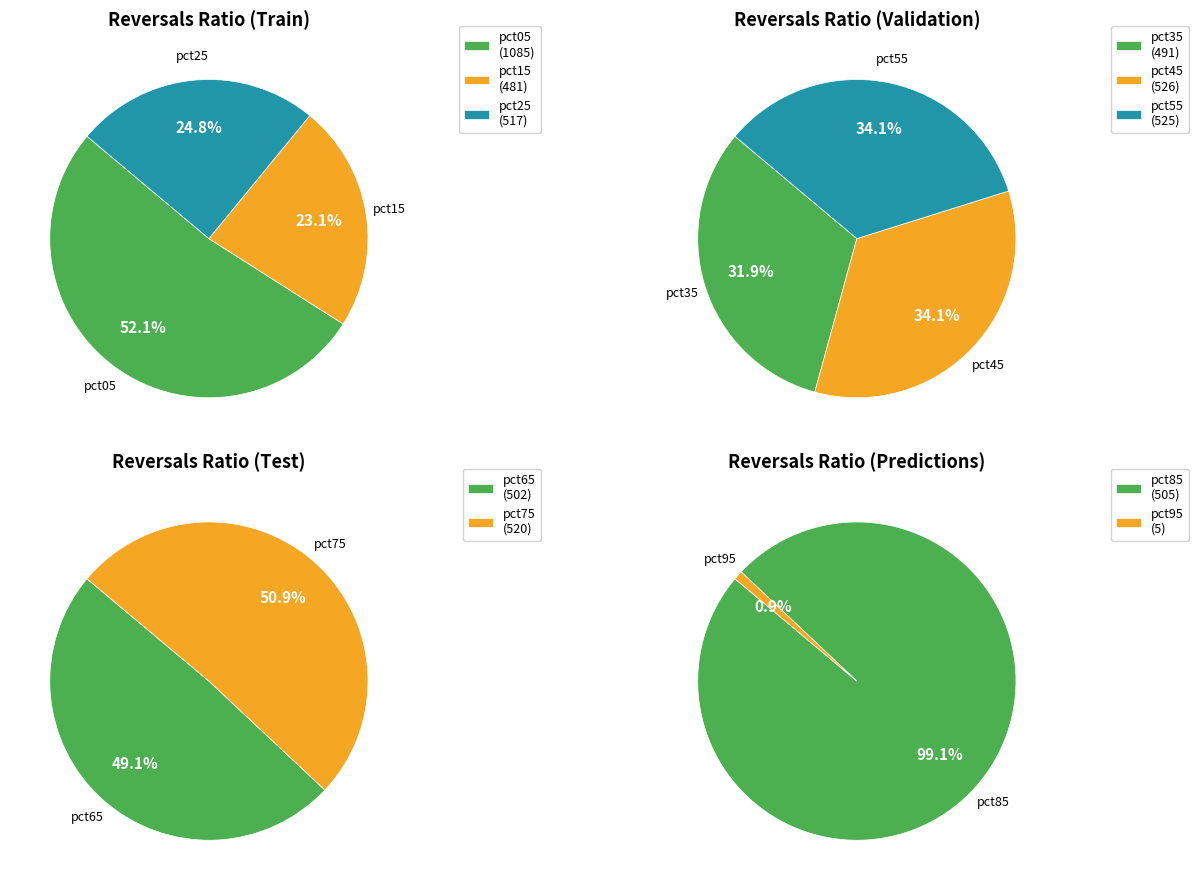

Rank the categories by value from lowest to highest.

pct95, pct15, pct35, pct65, pct85, pct25, pct75, pct55, pct45, pct05